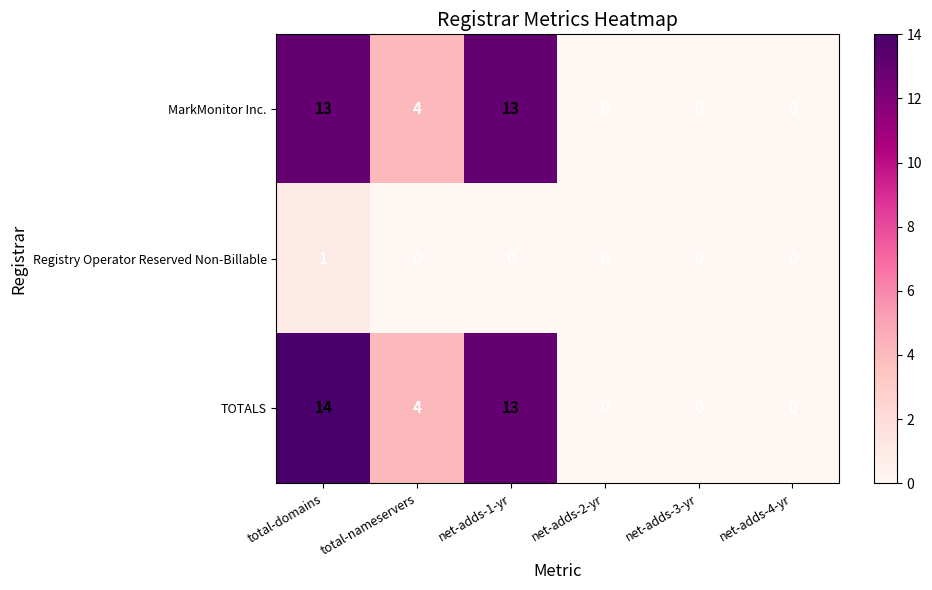

At which category is the sum across all series the highest?

total-domains